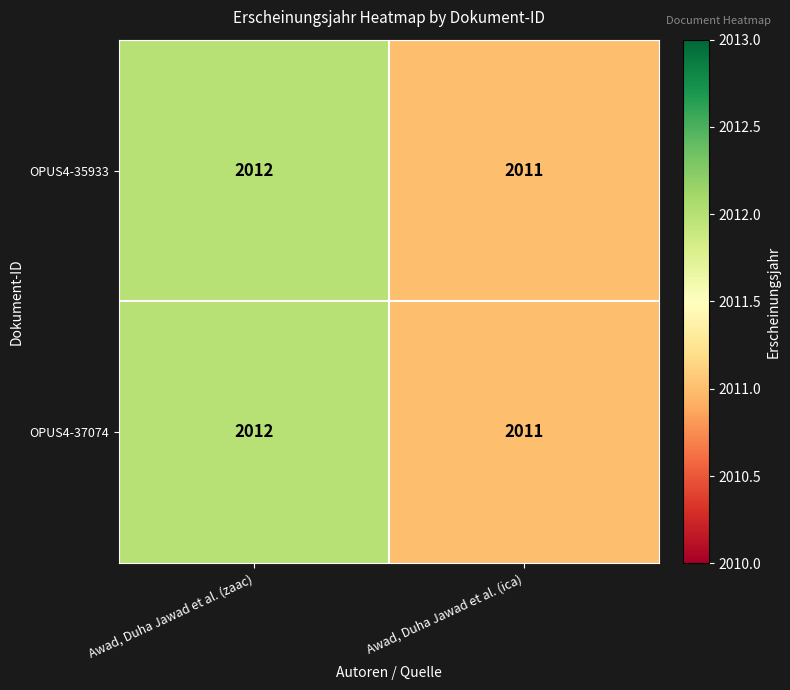

What is the total value across all series at Awad, Duha Jawad et al. (ica)?

4022